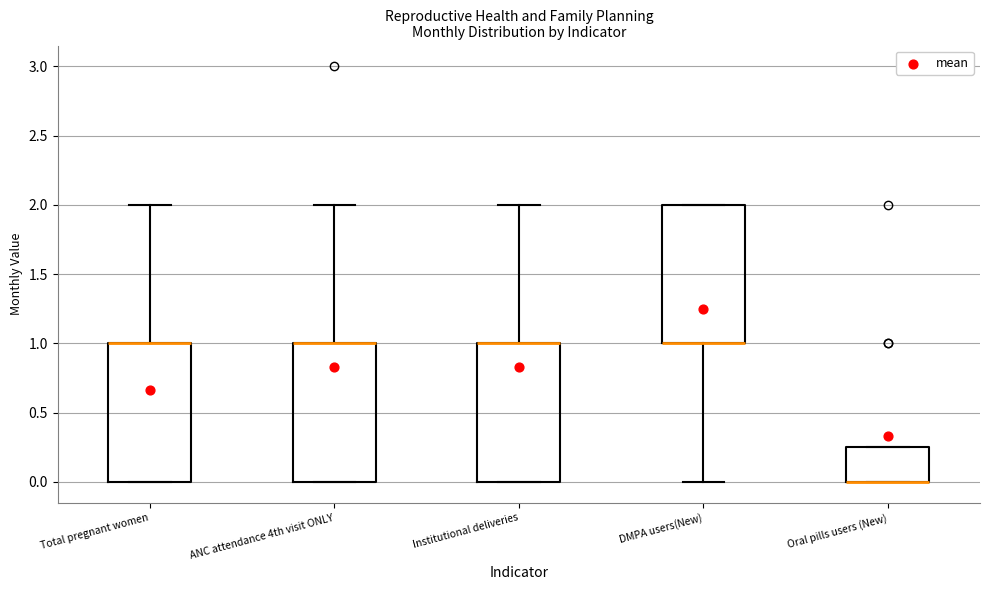

Reading left to right, transcribe this box plot: for each box, give where its median line is, the range the box spans, and where its two whiskers end, as read against the y-axis. The values are not printed on the chart, so give them approximately, as read against the axis.

Total pregnant women: median 1.00 (drawn on the box's upper edge), box 0.00 to 1.00, whiskers 0.00 to 2.00
ANC attendance 4th visit ONLY: median 1.00 (drawn on the box's upper edge), box 0.00 to 1.00, whiskers 0.00 to 2.00
Institutional deliveries: median 1.00 (drawn on the box's upper edge), box 0.00 to 1.00, whiskers 0.00 to 2.00
DMPA users(New): median 1.00 (drawn on the box's lower edge), box 1.00 to 2.00, whiskers 0.00 to 2.00
Oral pills users (New): median 0.00 (drawn on the box's lower edge), box 0.00 to 0.25, whiskers 0.00 to 0.25